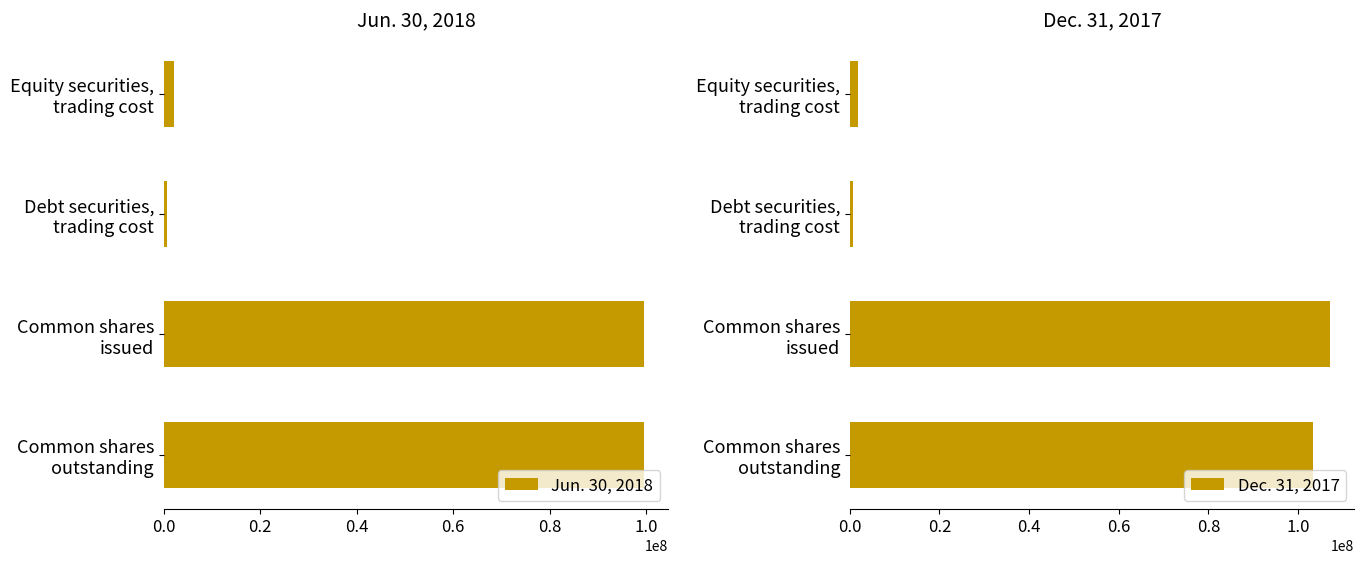

What is the average value of the Jun. 30, 2018 series?

50498672